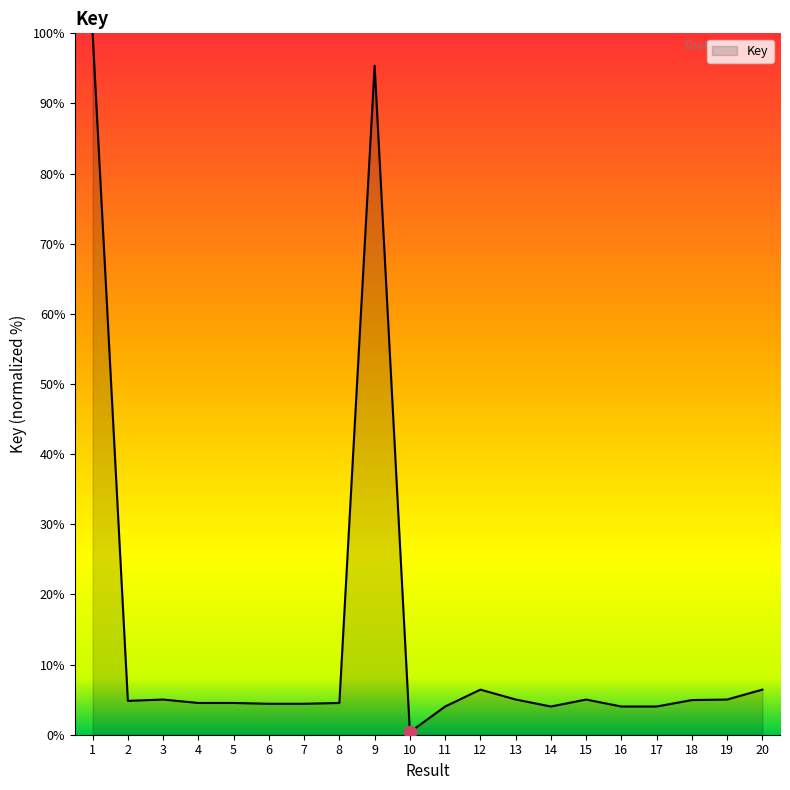

Approximately how many times larger is the value at 5 compared to 16?

1.1